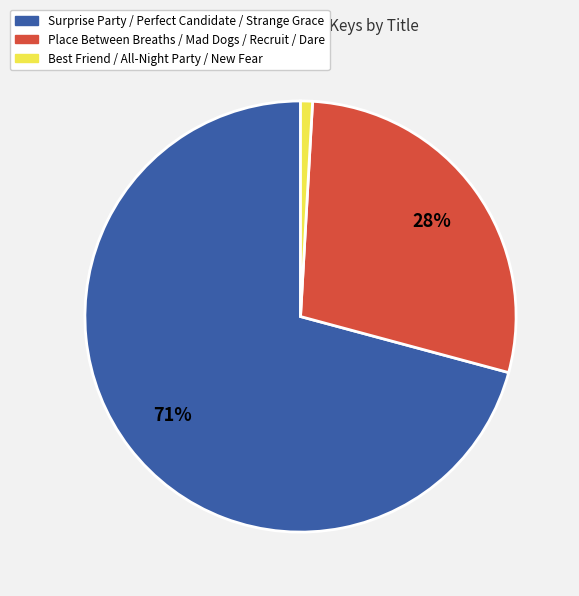

Does any single category account for the majority?

Yes